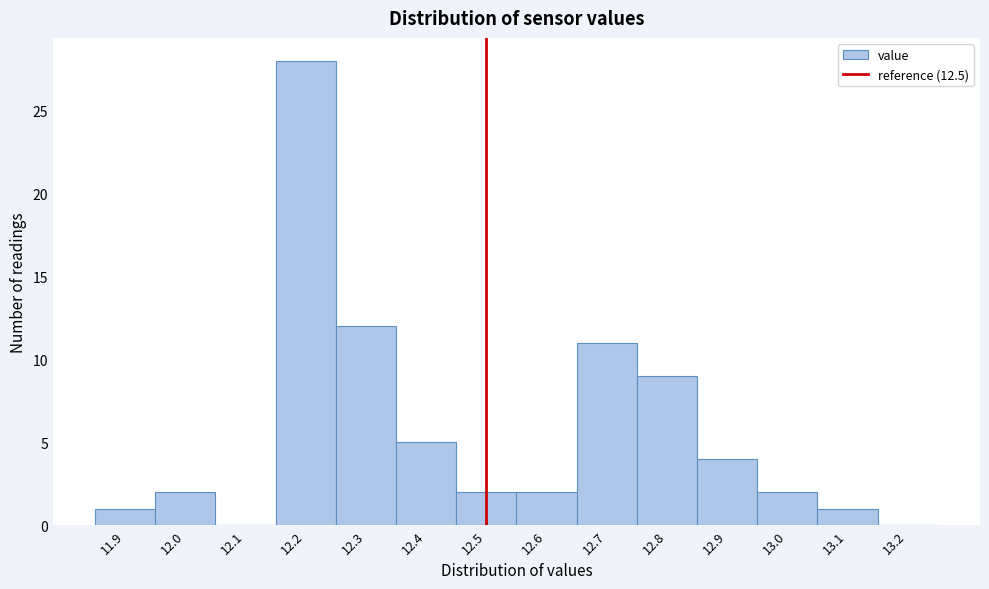

Reading left to right, transcribe this chart: for each bar, give the range it covers on the x-axis and its height. The values are not printed on the chart, so give them approximately, as read against the axis.

11.85 to 11.95: 1
11.95 to 12.05: 2
12.05 to 12.15: 0
12.15 to 12.25: 28
12.25 to 12.35: 12
12.35 to 12.45: 5
12.45 to 12.55: 2
12.55 to 12.65: 2
12.65 to 12.75: 11
12.75 to 12.85: 9
12.85 to 12.95: 4
12.95 to 13.05: 2
13.05 to 13.15: 1
13.15 to 13.25: 0